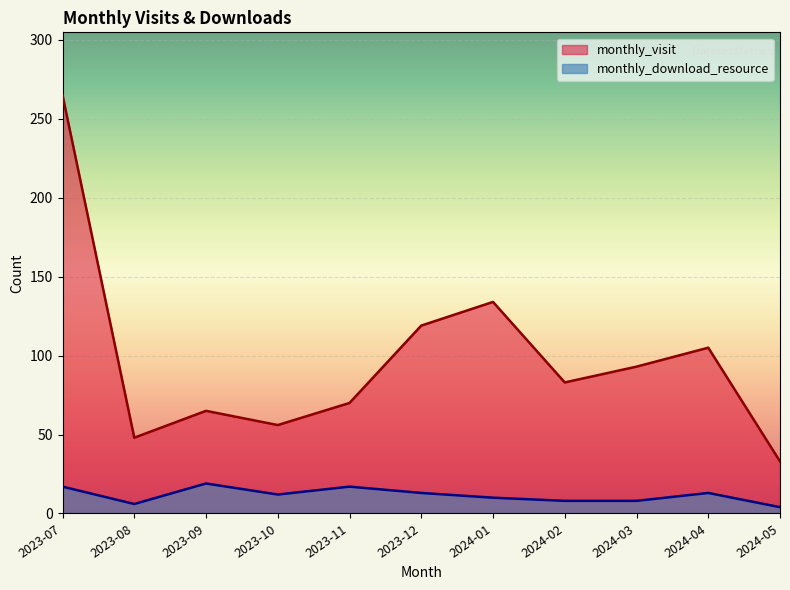

At which label is monthly_download_resource closest to 11?

2023-10